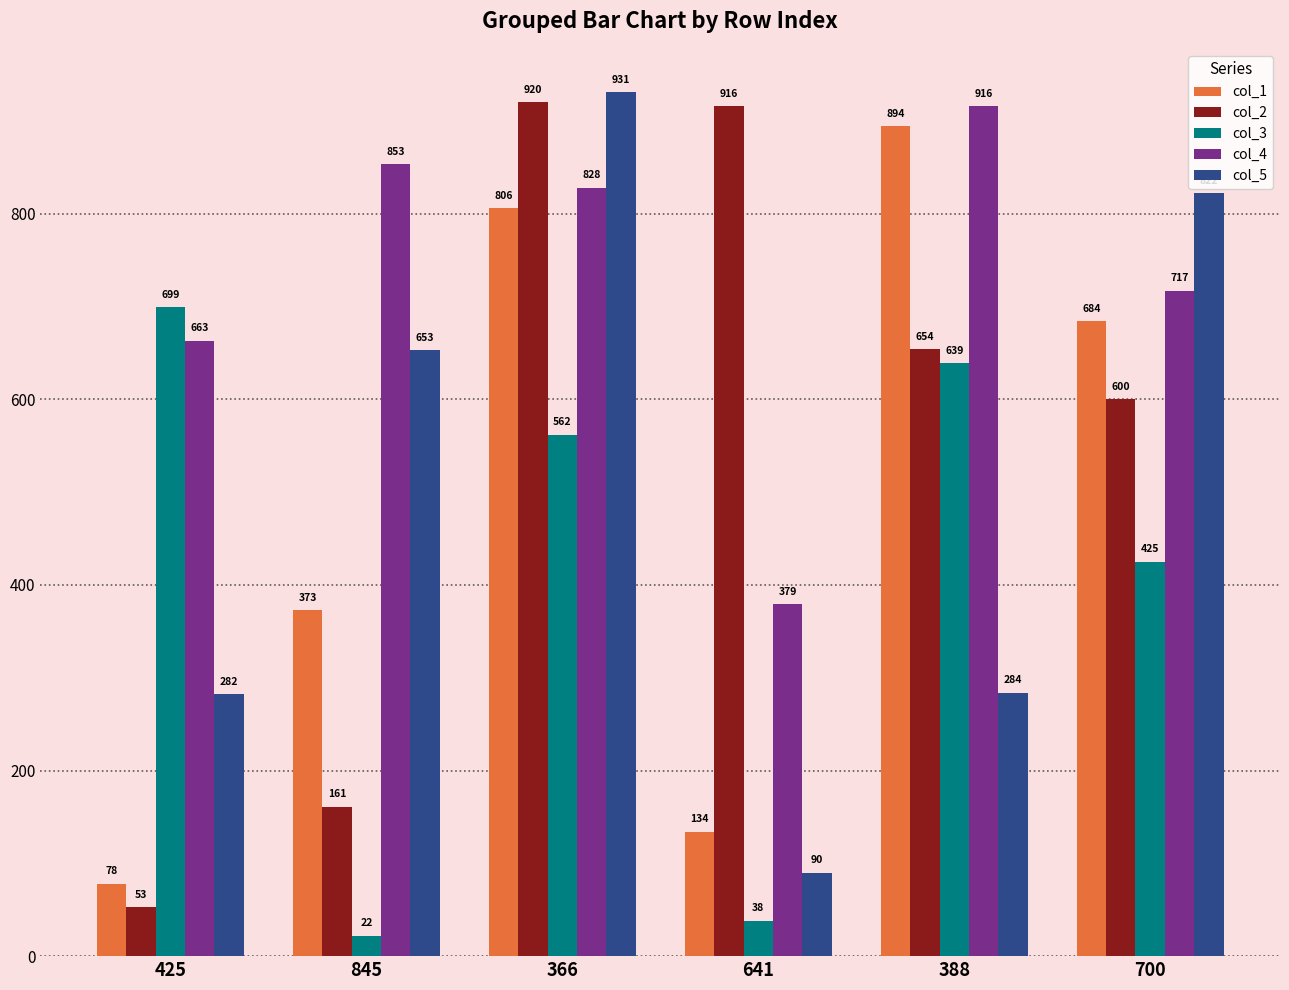

At how many categories does at least one series exceed 73?

6